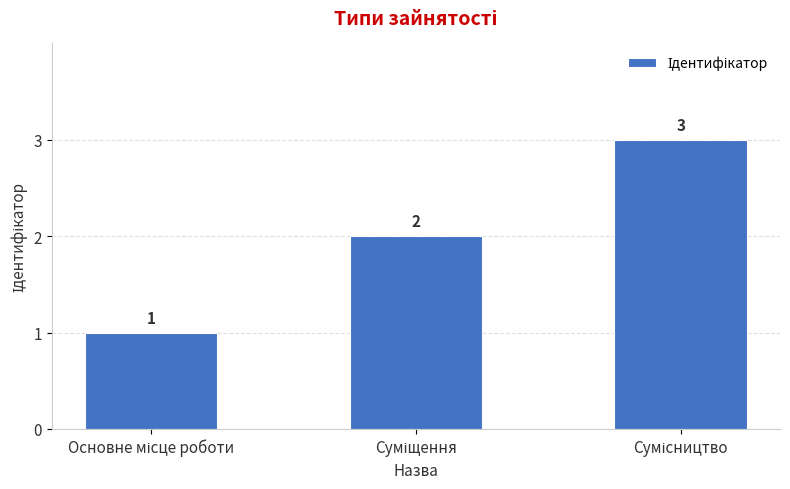

What is the minimum value shown in the chart?

1